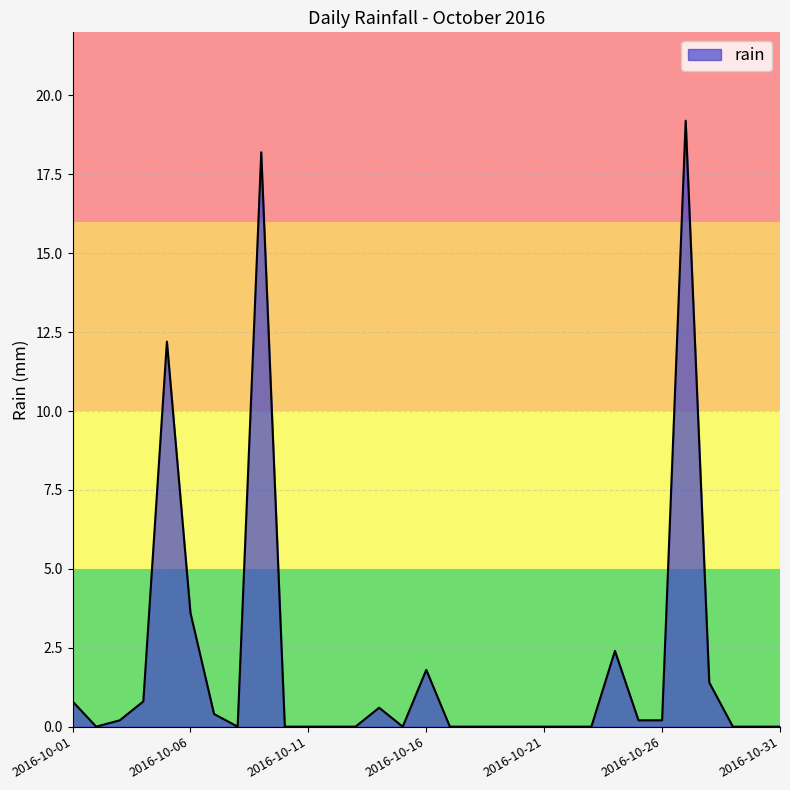

What is the difference between the maximum and second lowest values?

19.2